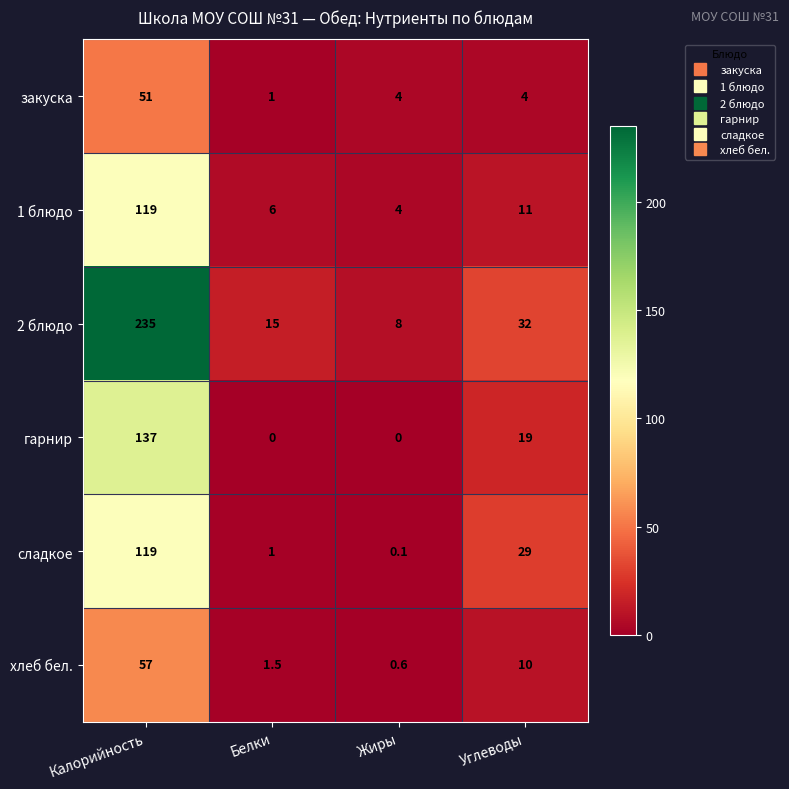

True or false: хлеб бел. has a value of 10.0 at Углеводы.

True